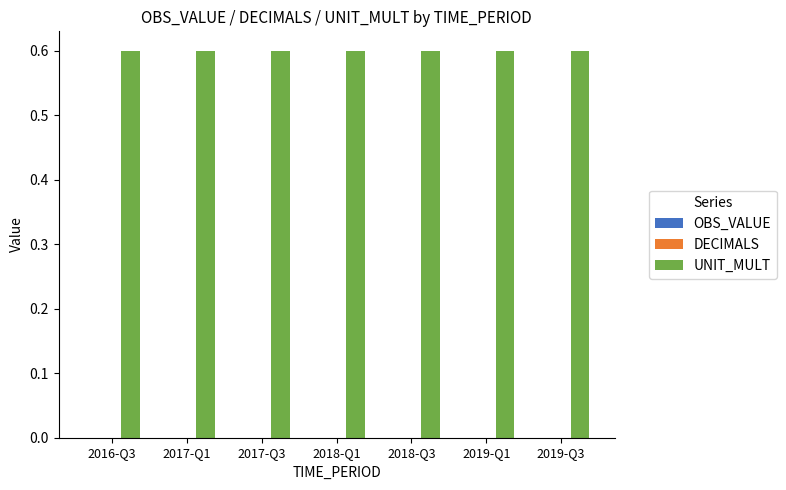

What is the average value of the UNIT_MULT series?

0.6